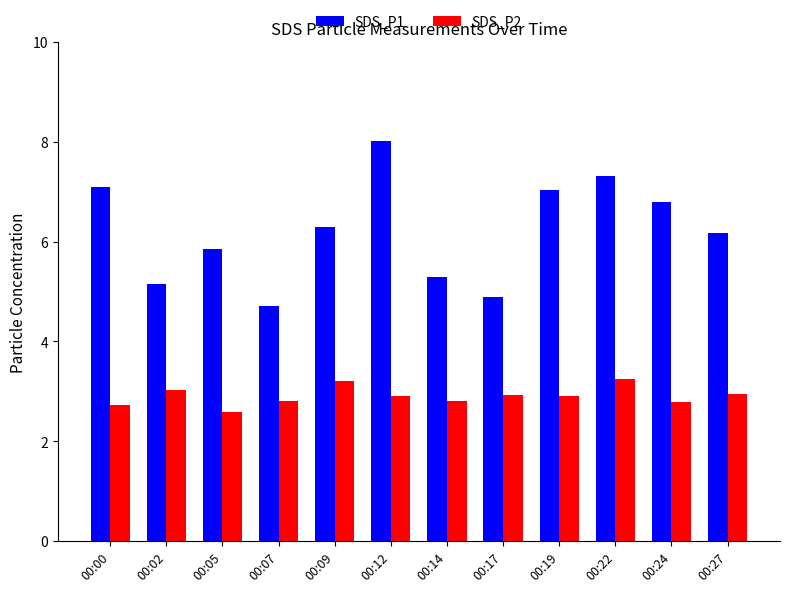

What is the sum of the SDS_P1 values at 00:27 and 00:09?

12.5